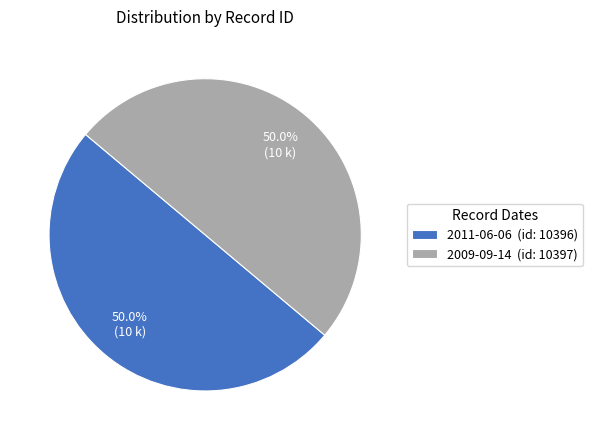

What is the ratio of the value at 2009-09-14 to the value at 2011-06-06?

1.0